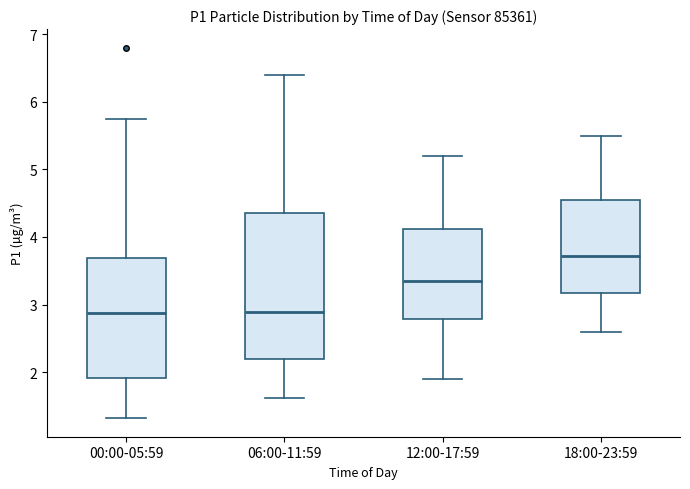

Where is the upper edge of the box for 18:00-23:59 on the y-axis? The values are not printed on the chart, so give them approximately, as read against the axis.

4.6